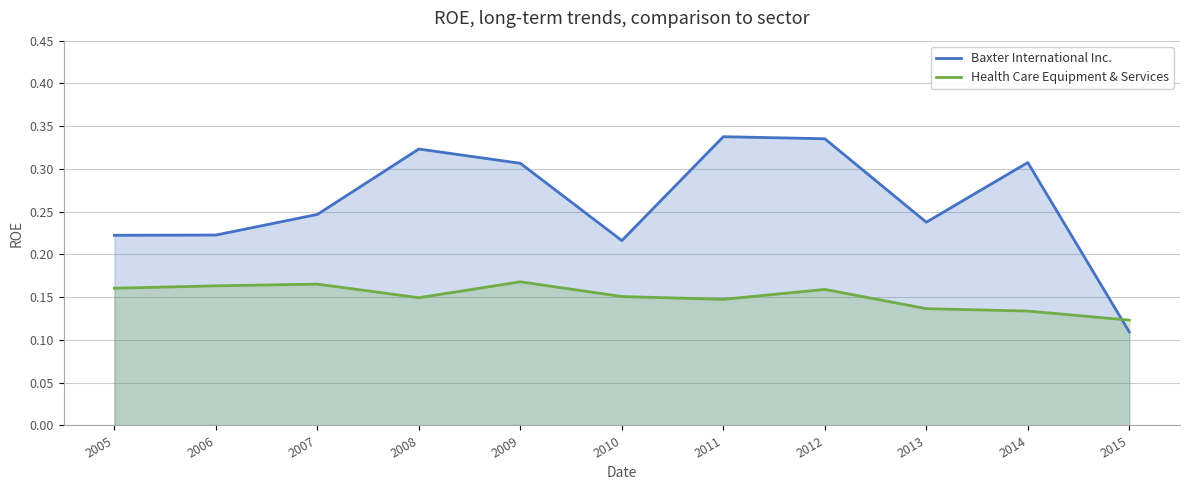

Is it true that Baxter International Inc. equals 0.1 at 2015?

True